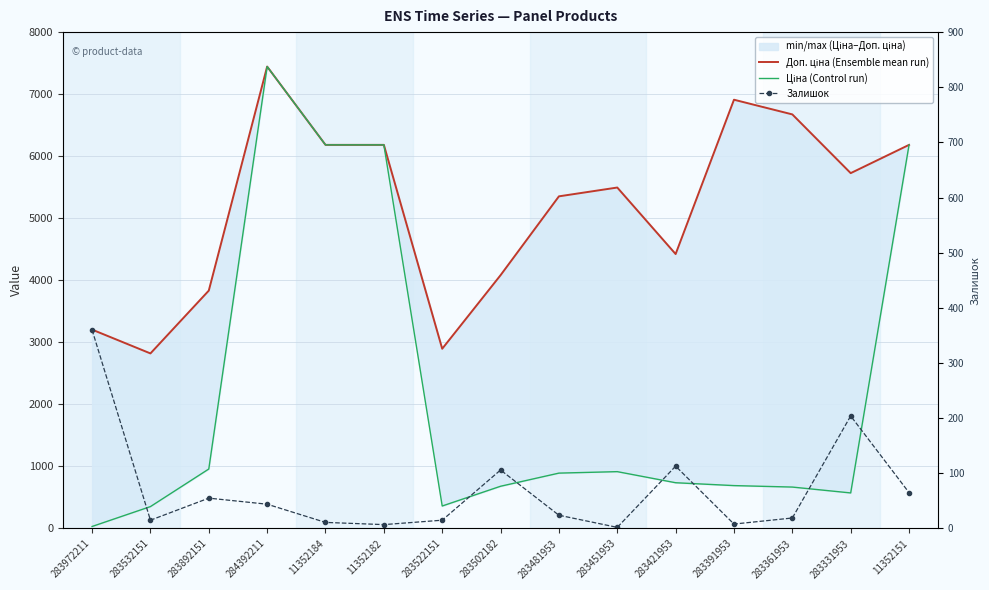

What is the label of the 11th point from the left?

283421953